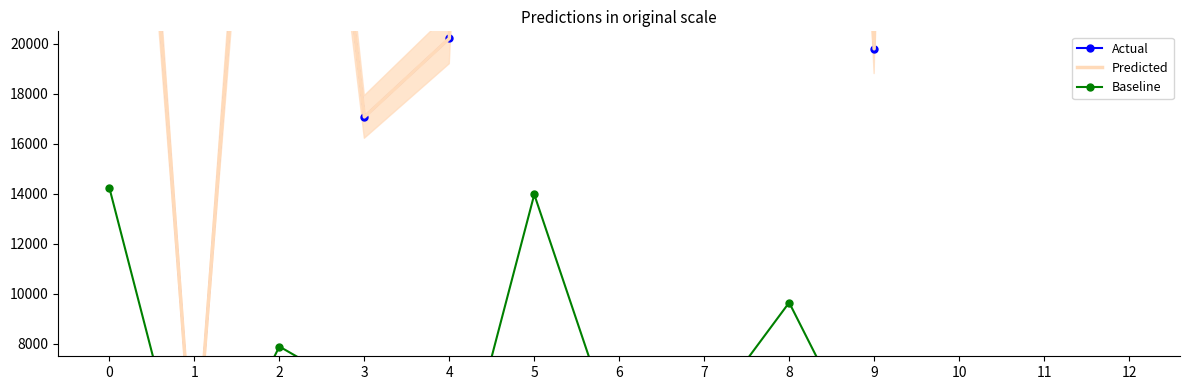

What are all the series names shown in the legend?

Actual, Predicted, Baseline